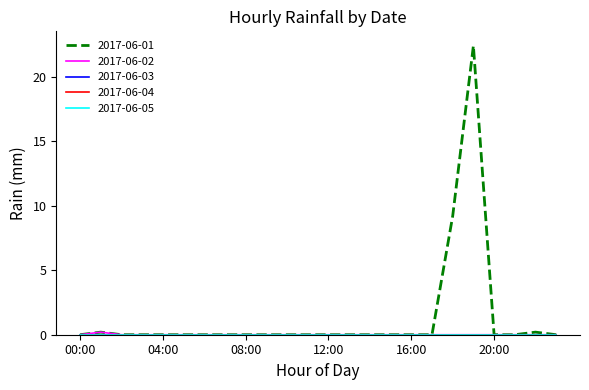

List the series in order of their peak value, highest first.

2017-06-01, 2017-06-02, 2017-06-03, 2017-06-04, 2017-06-05